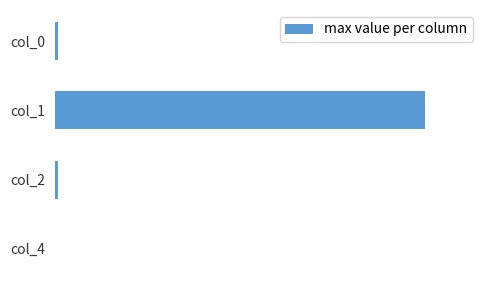

Are the bars horizontal?

Yes